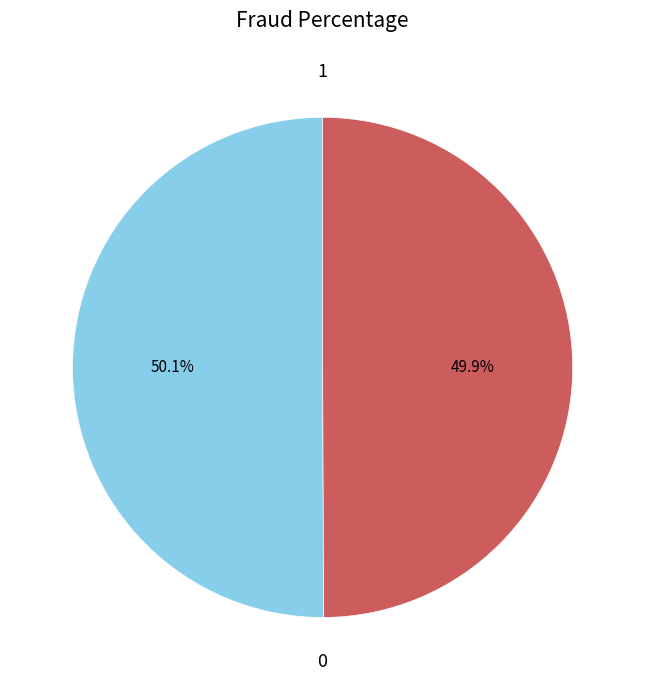

Is there a majority slice in this chart?

Yes